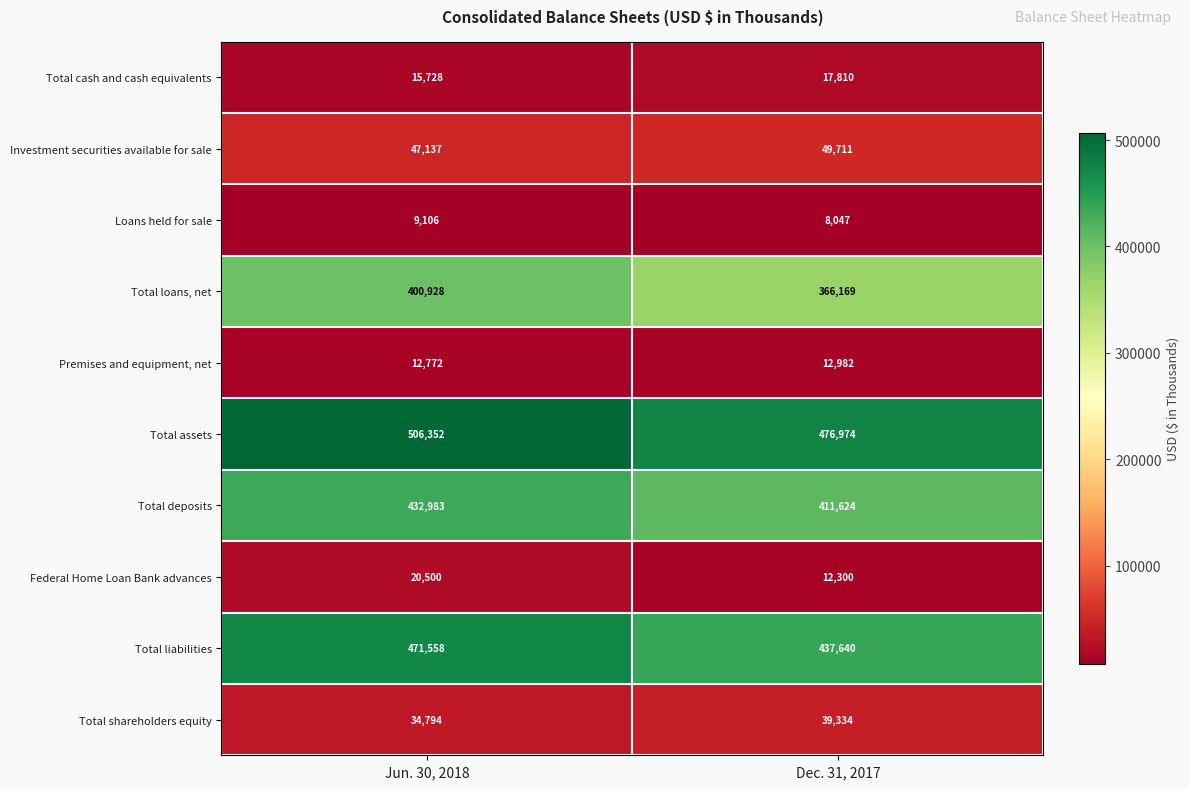

Rank the series at Jun. 30, 2018 from lowest to highest value.

Loans held for sale, Premises and equipment, net, Total cash and cash equivalents, Federal Home Loan Bank advances, Total shareholders equity, Investment securities available for sale, Total loans, net, Total deposits, Total liabilities, Total assets